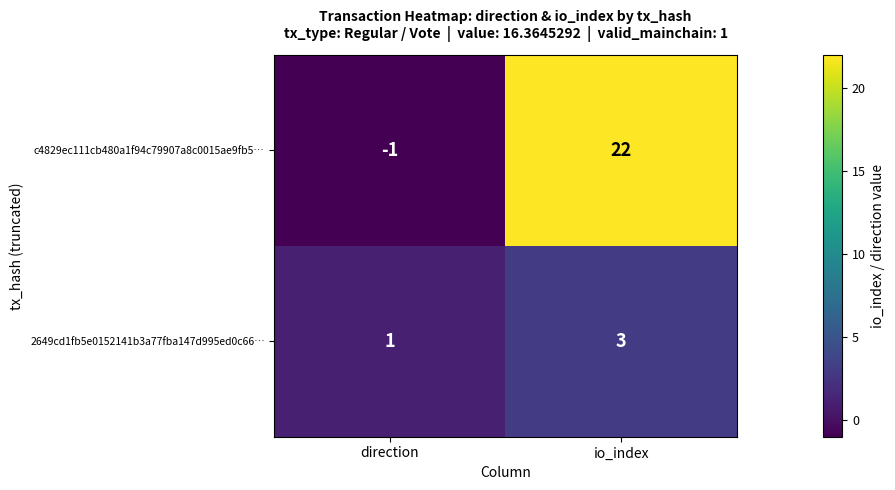

True or false: c4829ec111cb480a1f94c79907a8c0015ae9fb5… has a value of -1 at direction.

True